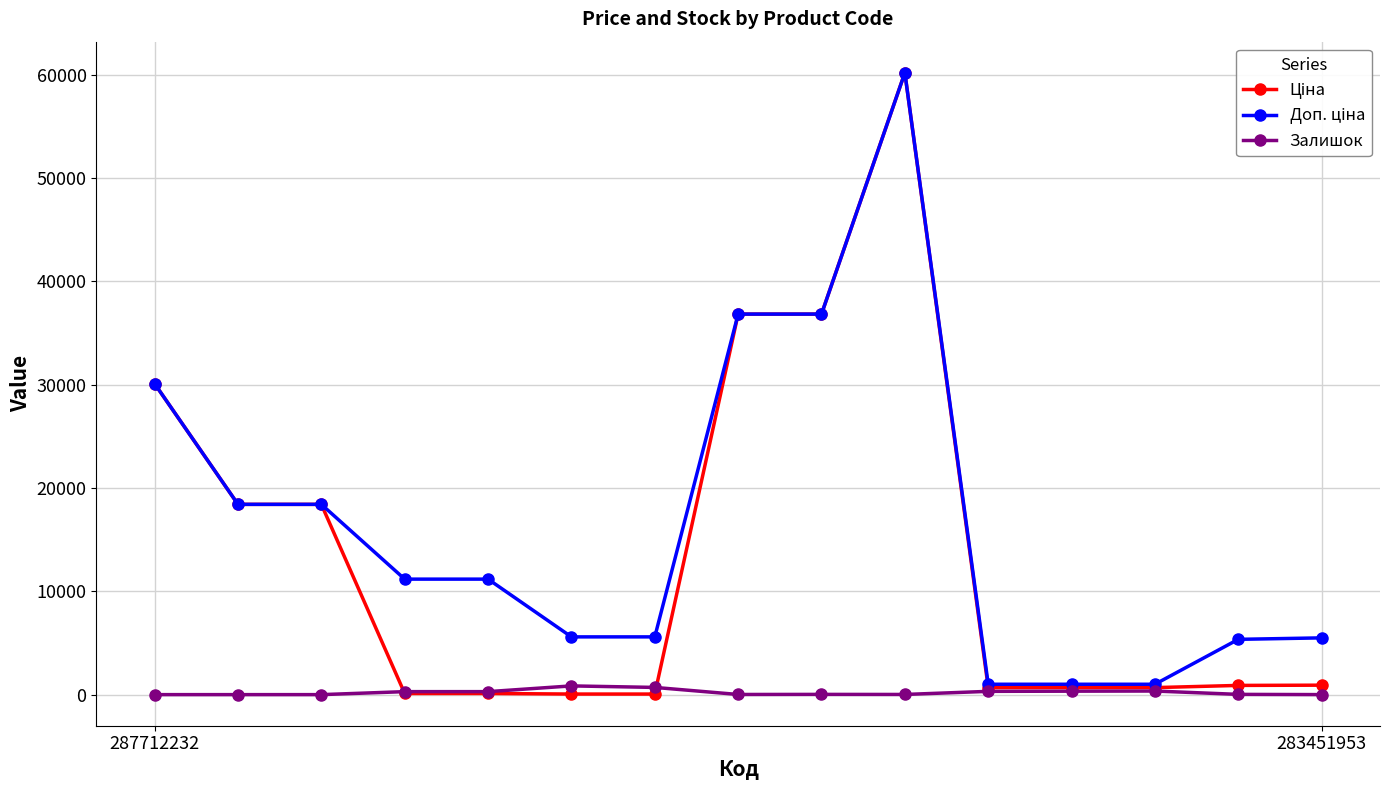

Is this an area chart (filled region under the line)?

No